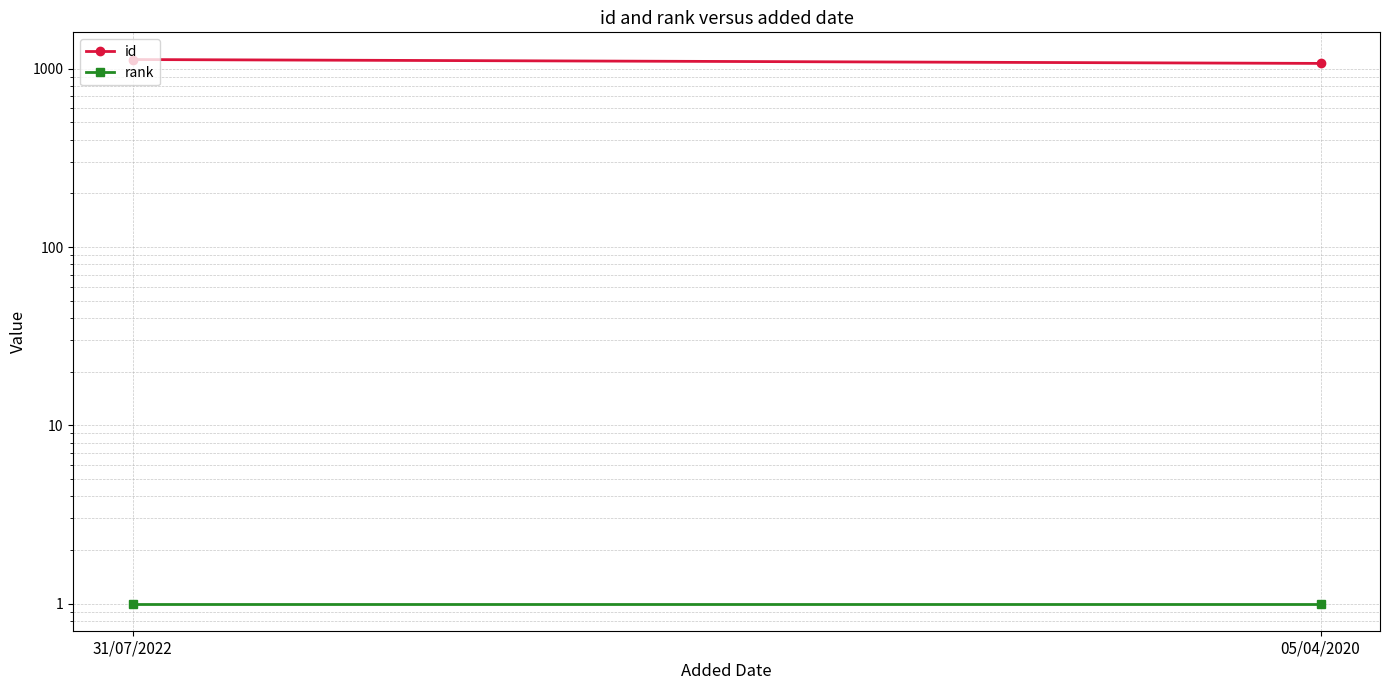

Between 31/07/2022 and 05/04/2020, which is larger?

31/07/2022